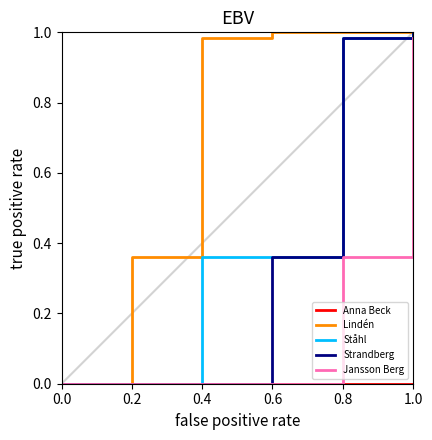

Is it true that Jansson Berg equals 0.0 at 0.6?

True